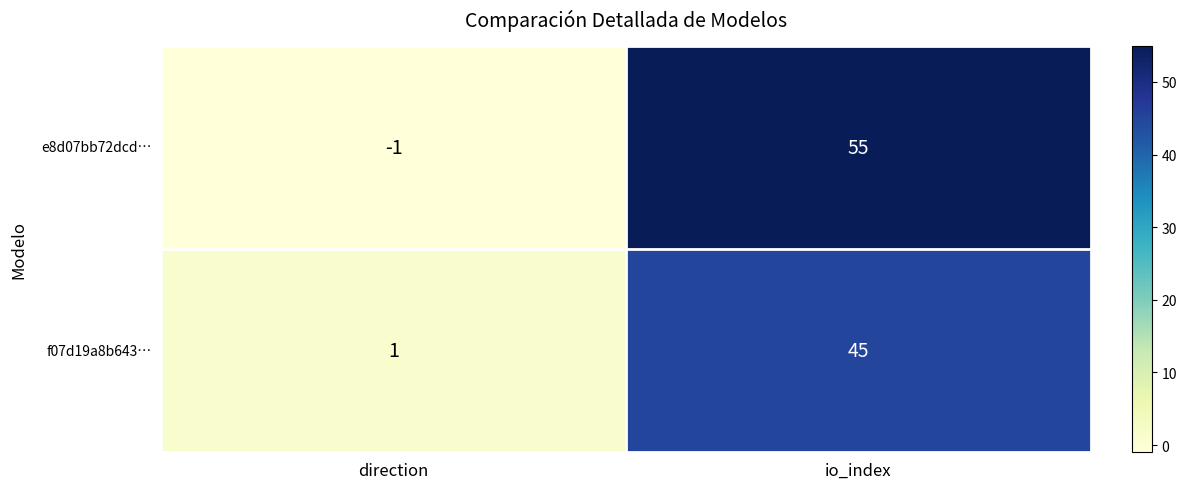

Between direction and io_index, which series saw the biggest shift?

e8d07bb72dcd…